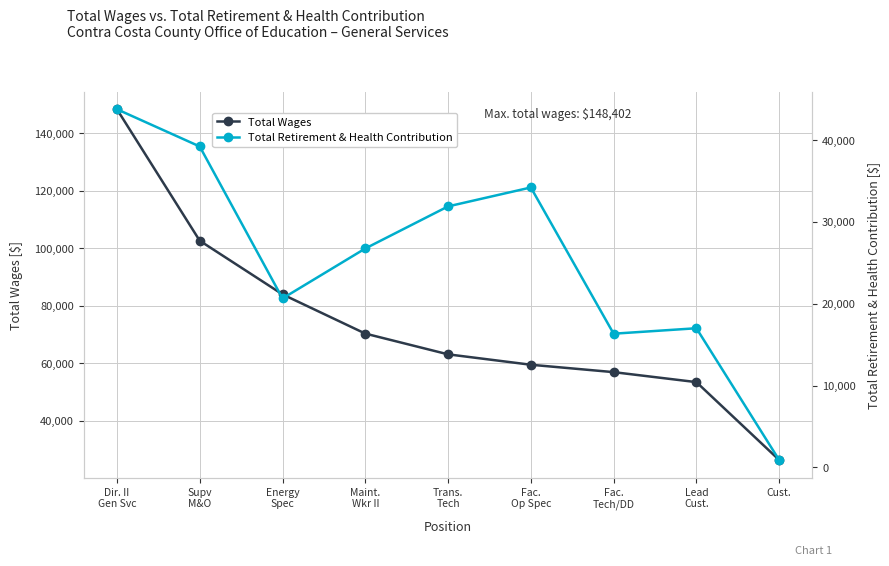

Does the chart display data point markers on the line(s)?

Yes